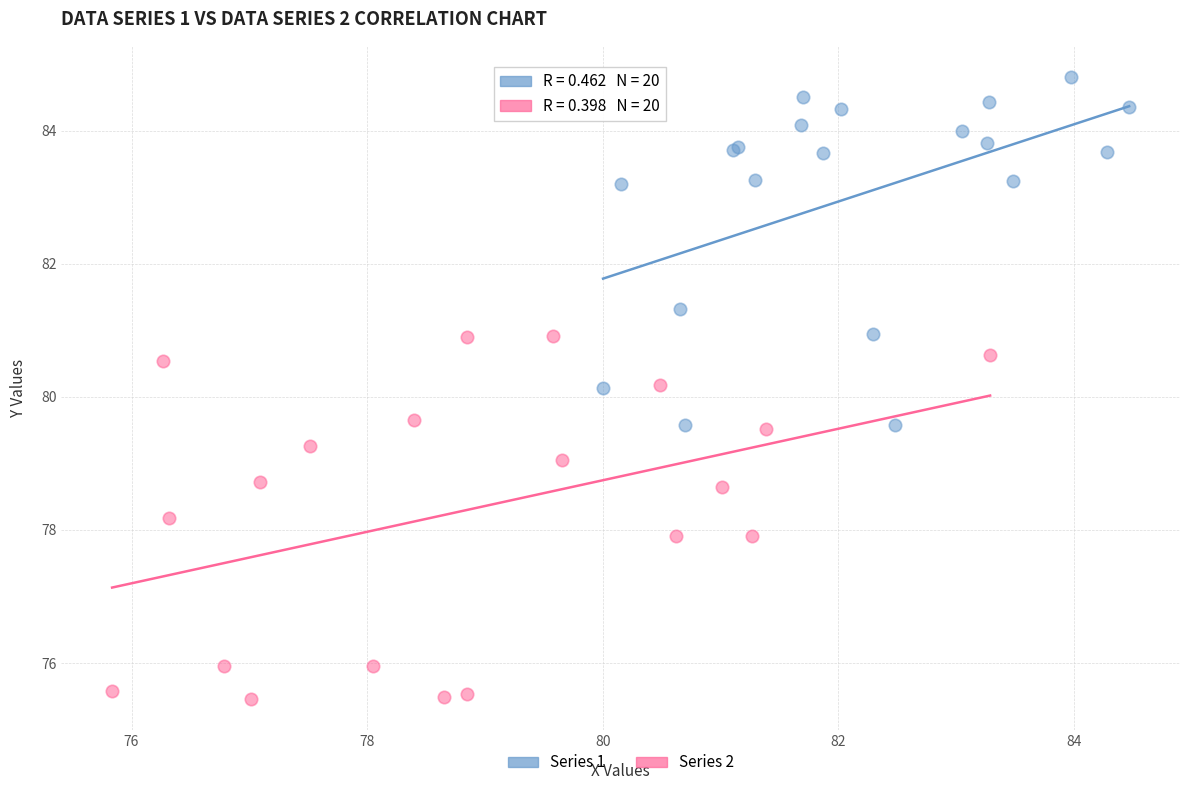

Which series contains the highest Y value?

Series 1